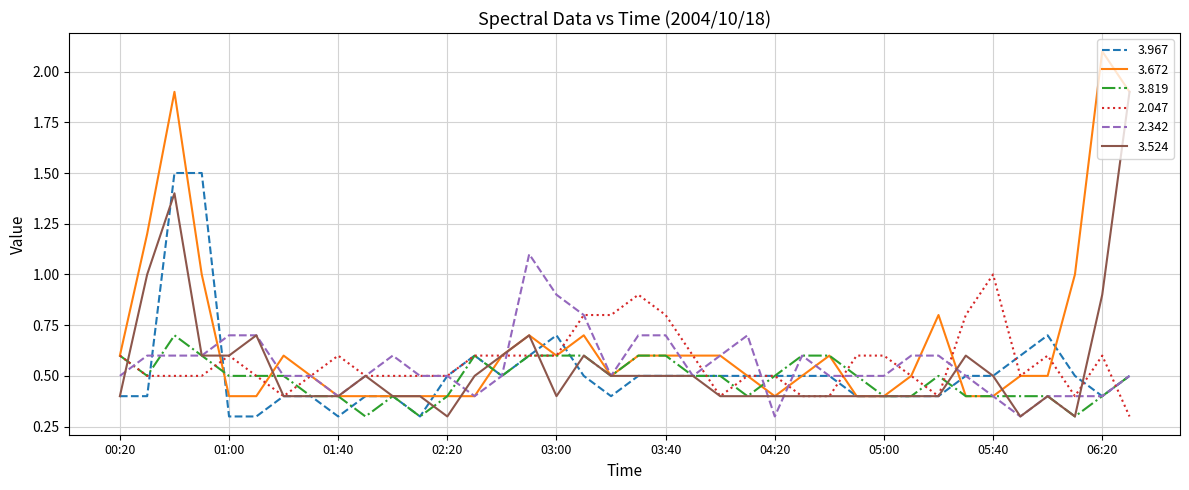

What is the lowest value of the 3.819 series?

0.3